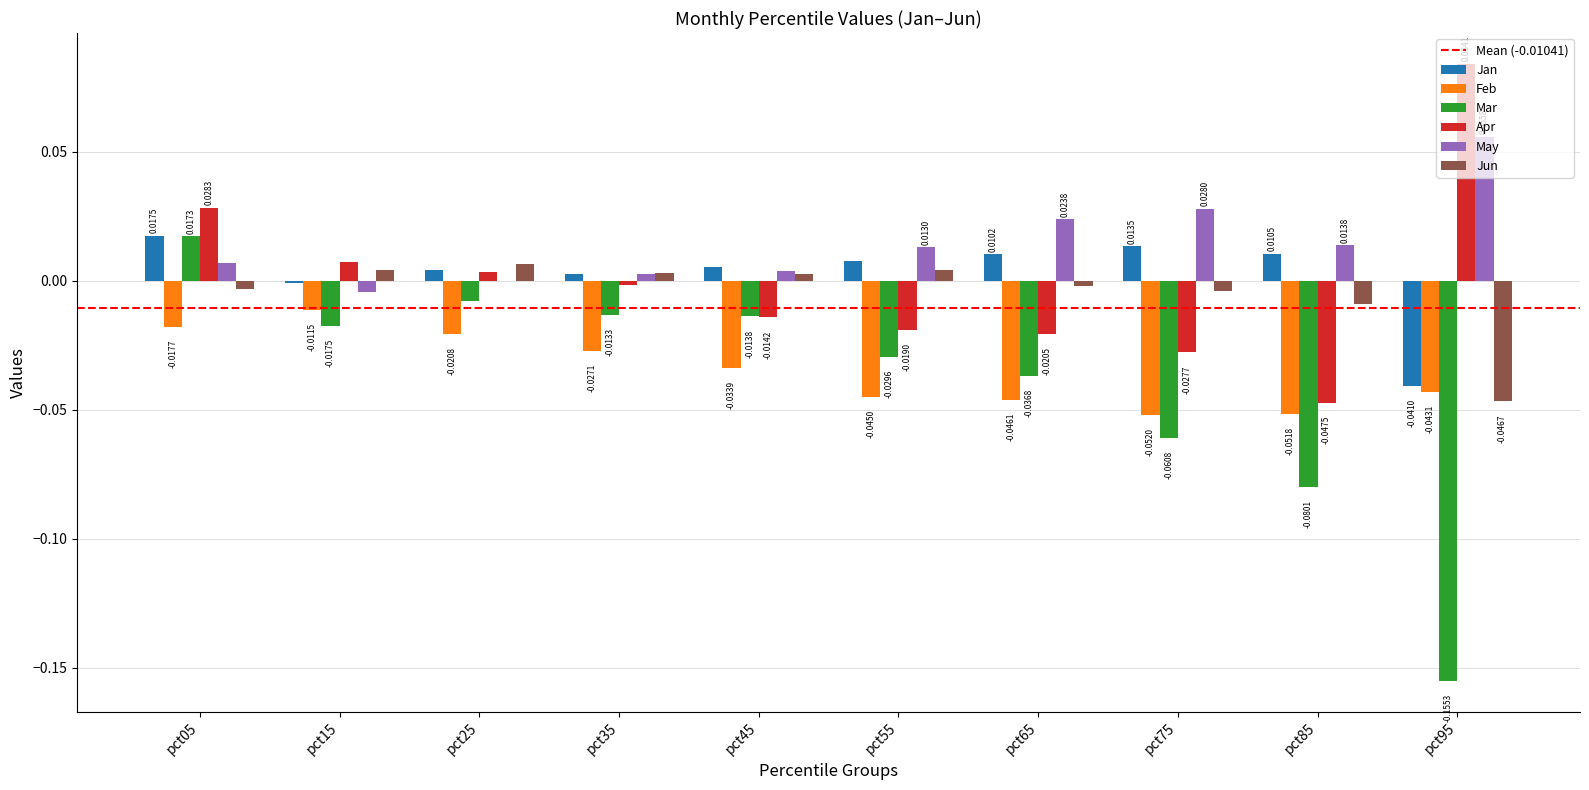

Which series changed the most between pct55 and pct65?

May